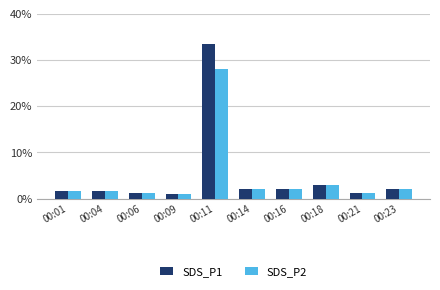

The value of SDS_P1 at 00:06 is 0.2. True or false?

False